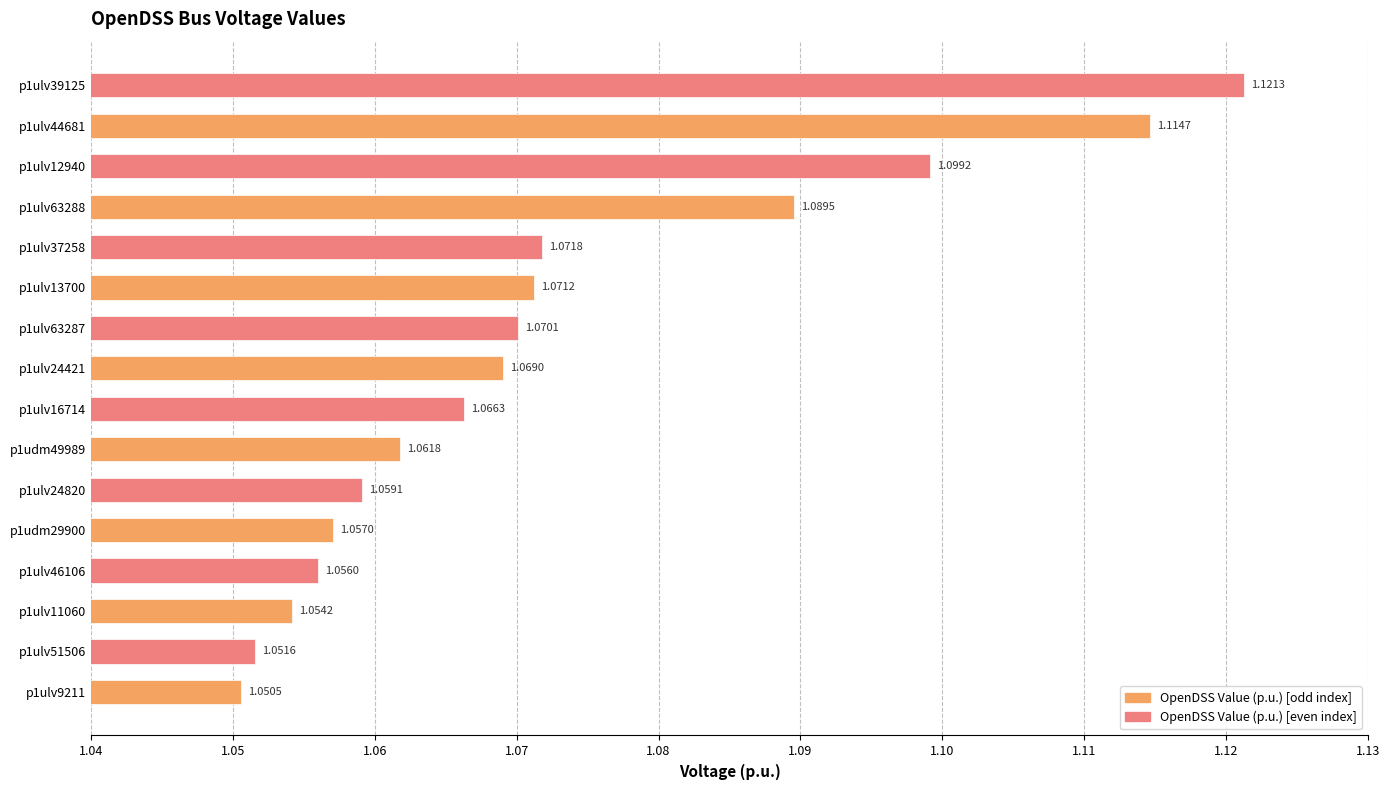

Does the chart contain stacked bars?

No